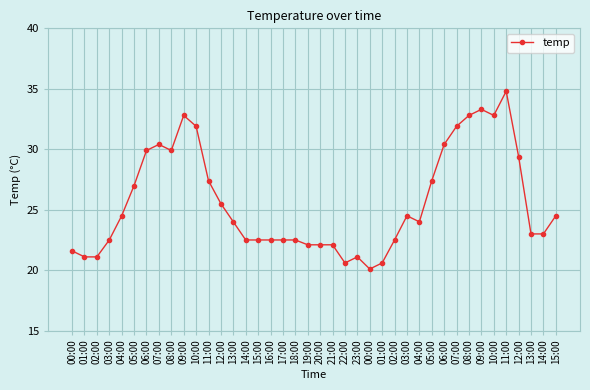

Is this an area chart (filled region under the line)?

No